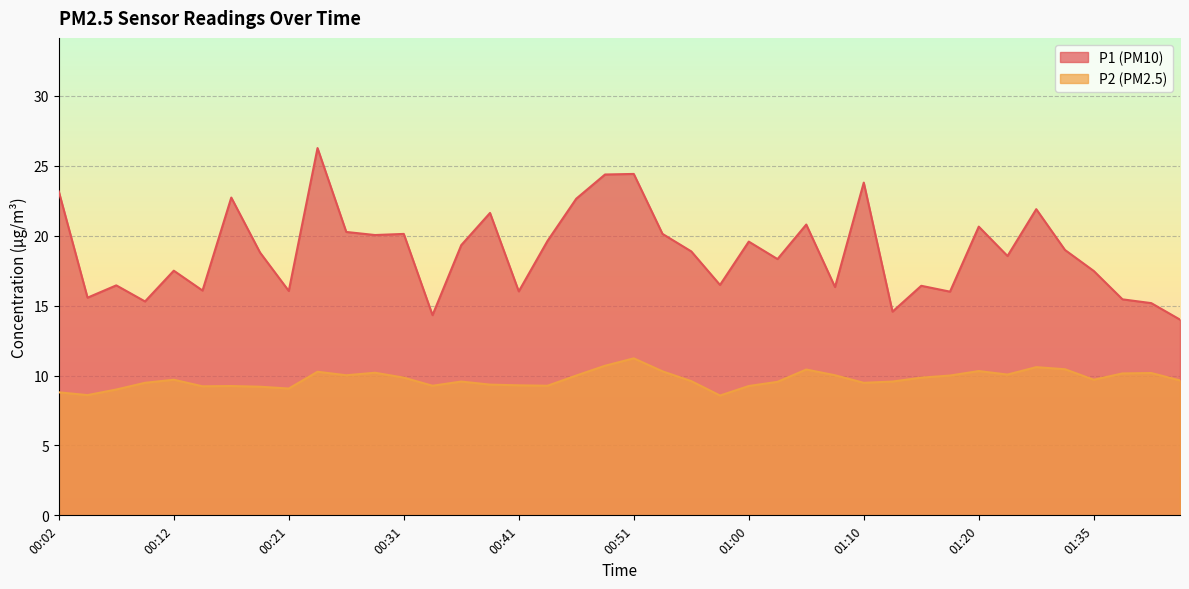

At how many categories does at least one series exceed 16?

32